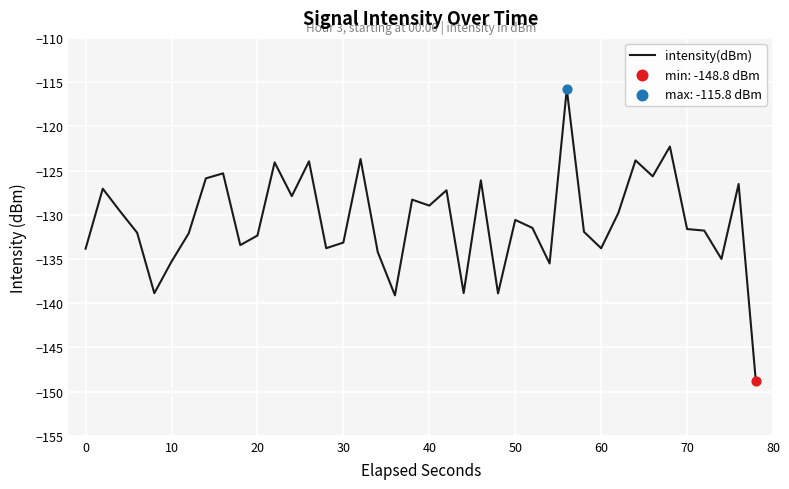

What is the greatest value displayed?

-115.8